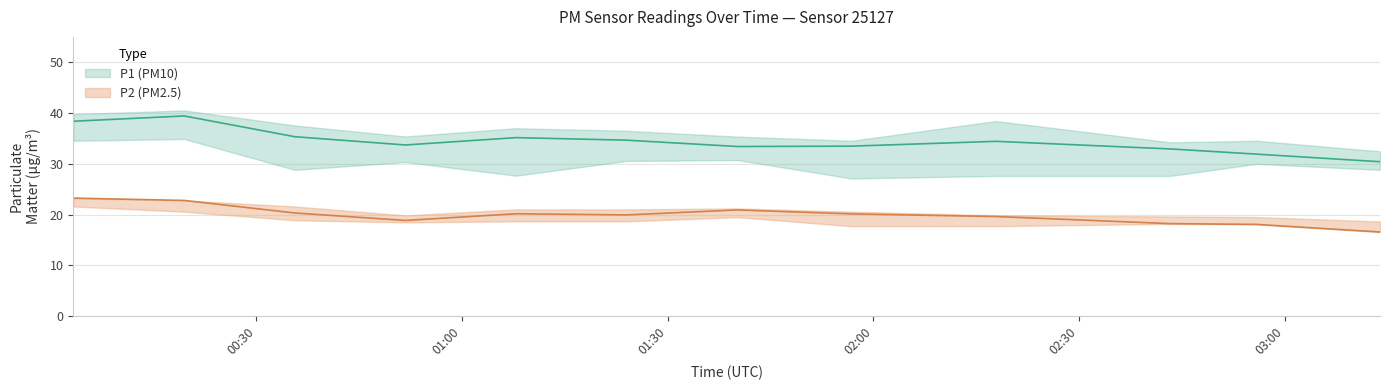

Is it true that P2_upper equals 6.3 at 00:51?

False